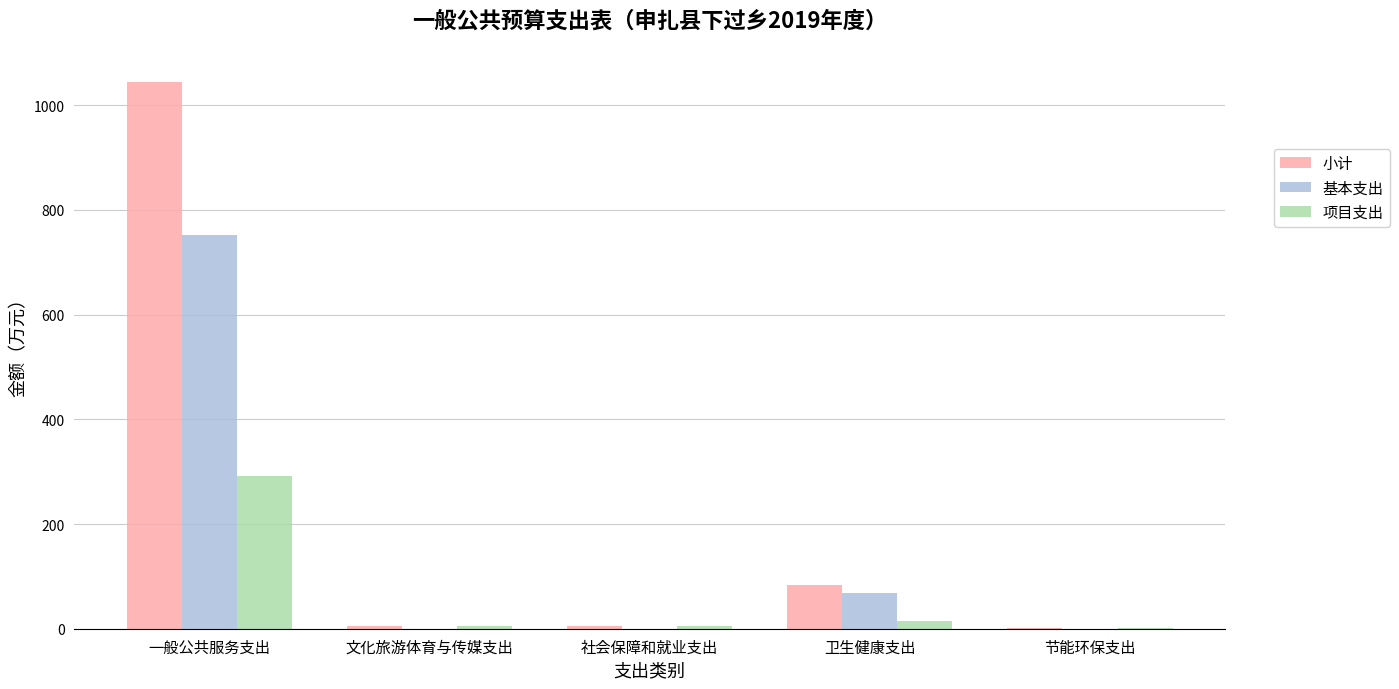

Which series has the largest total across all categories?

小计